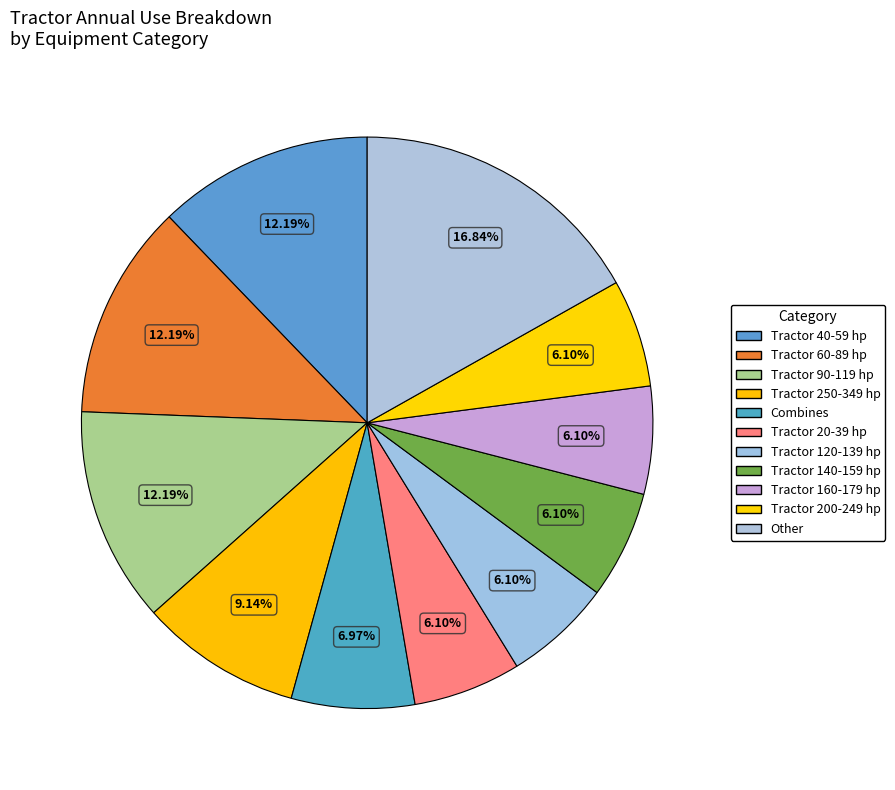

How many segments does this pie chart have?

11